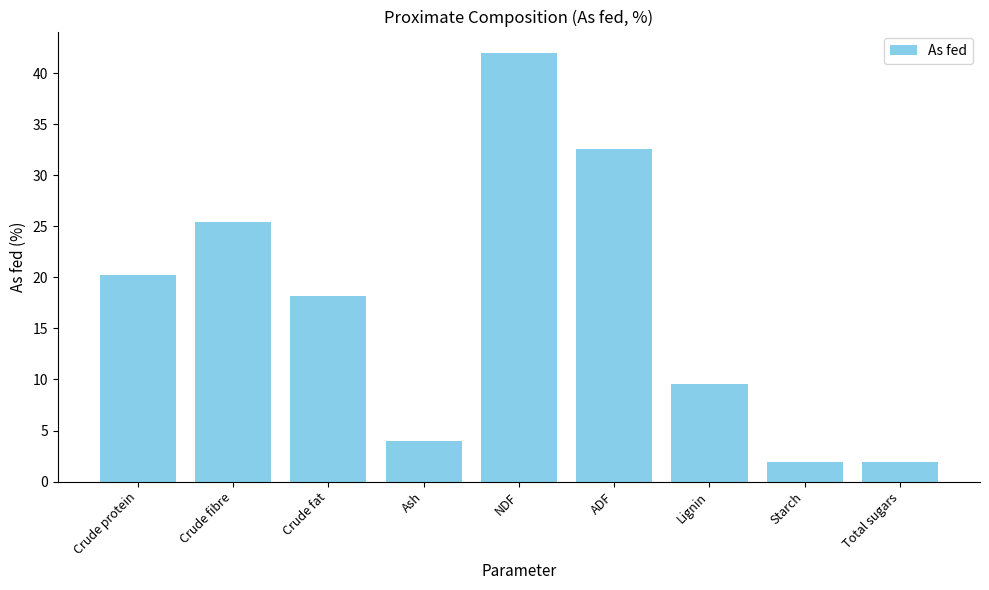

What is the label of the 1st bar from the left?

Crude protein